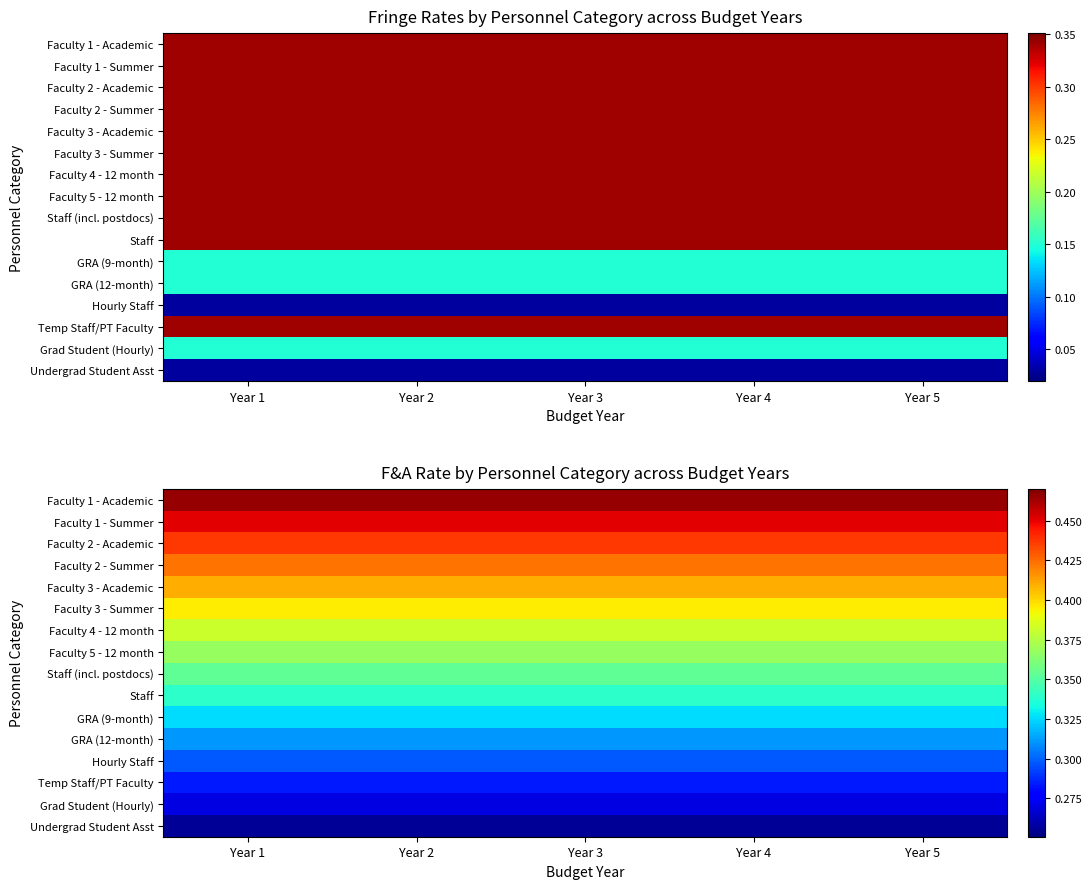

Count the number of categories in the chart.

5